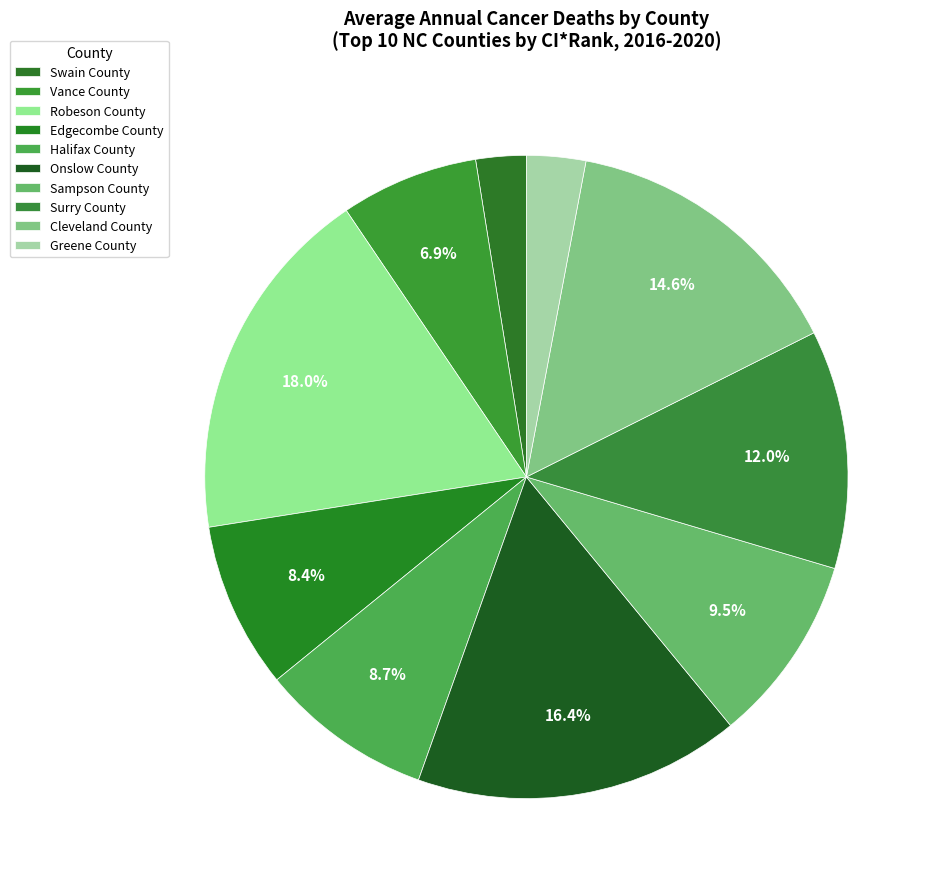

What percentage is the Swain County slice, to the nearest percent?

3%